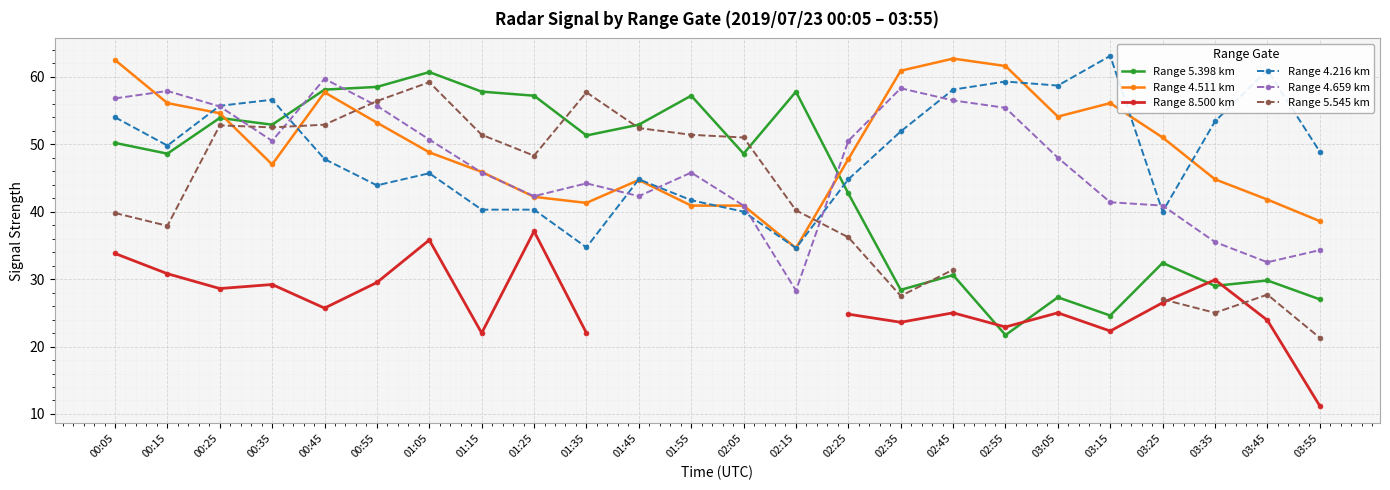

True or false: Range 4.659 km and Range 8.500 km intersect in this chart.

False